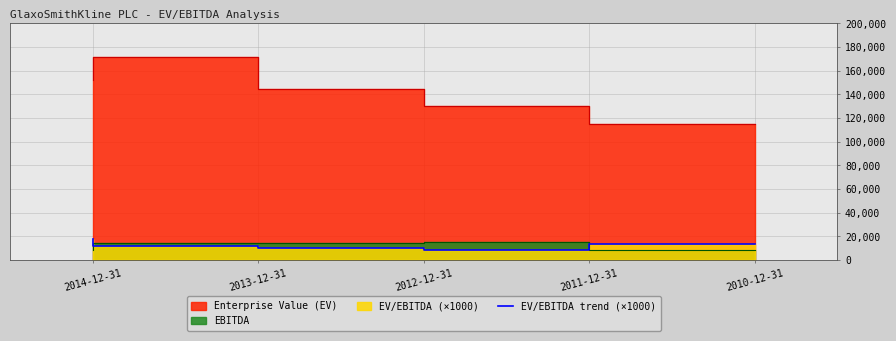

At which label does the data first exceed 11790?

2014-12-31